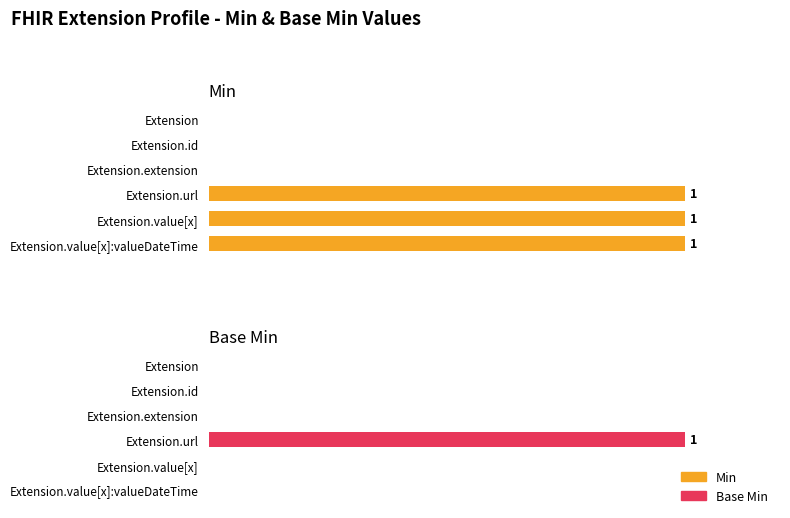

The value of Min at Extension.value[x]:valueDateTime is 1. True or false?

True